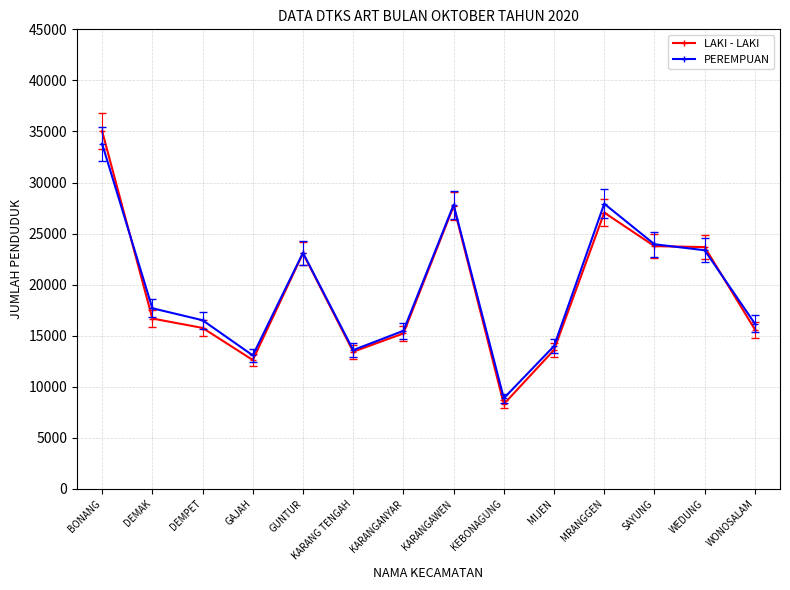

Between which two adjacent categories do PEREMPUAN and LAKI - LAKI first intersect?

BONANG and DEMAK